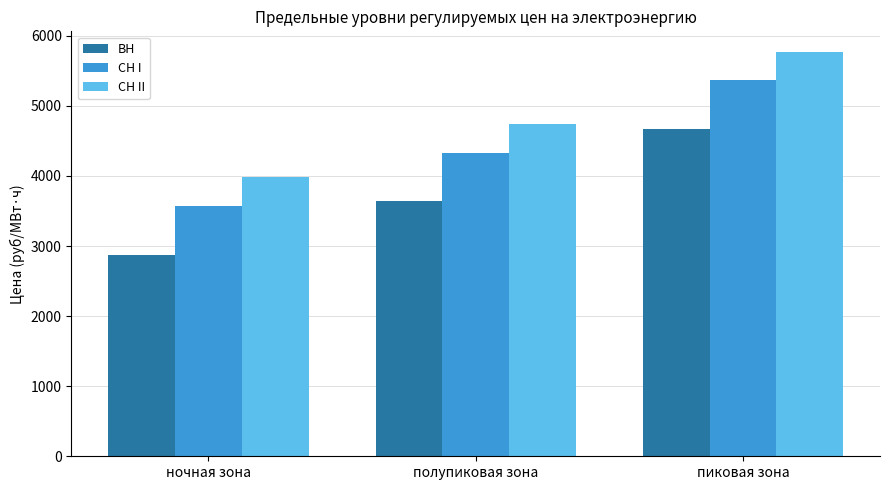

Reading left to right, extract all data points from this chart.

ВН: ночная зона=2878.5	полупиковая зона=3639.8	пиковая зона=4675.5
СН I: ночная зона=3568.9	полупиковая зона=4330.1	пиковая зона=5365.8
СН II: ночная зона=3978.4	полупиковая зона=4739.7	пиковая зона=5775.4